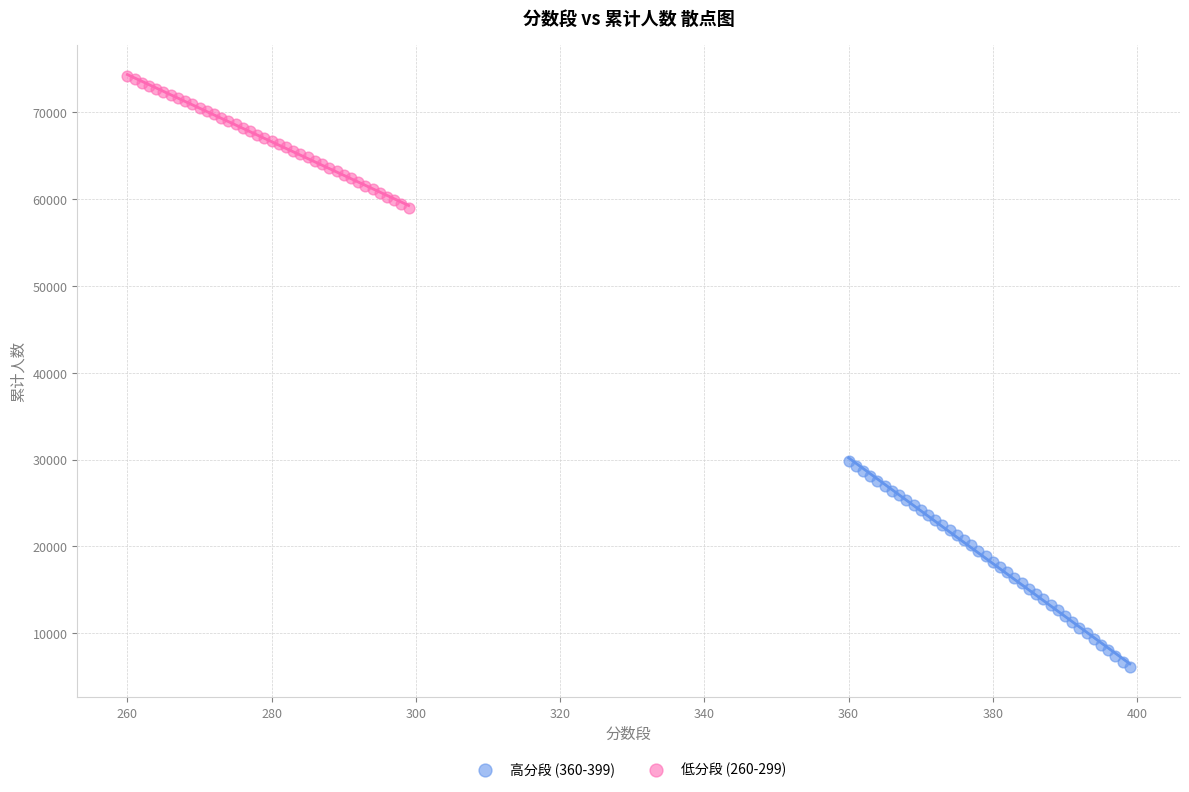

Which series reaches the minimum Y coordinate?

高分段 (360-399)